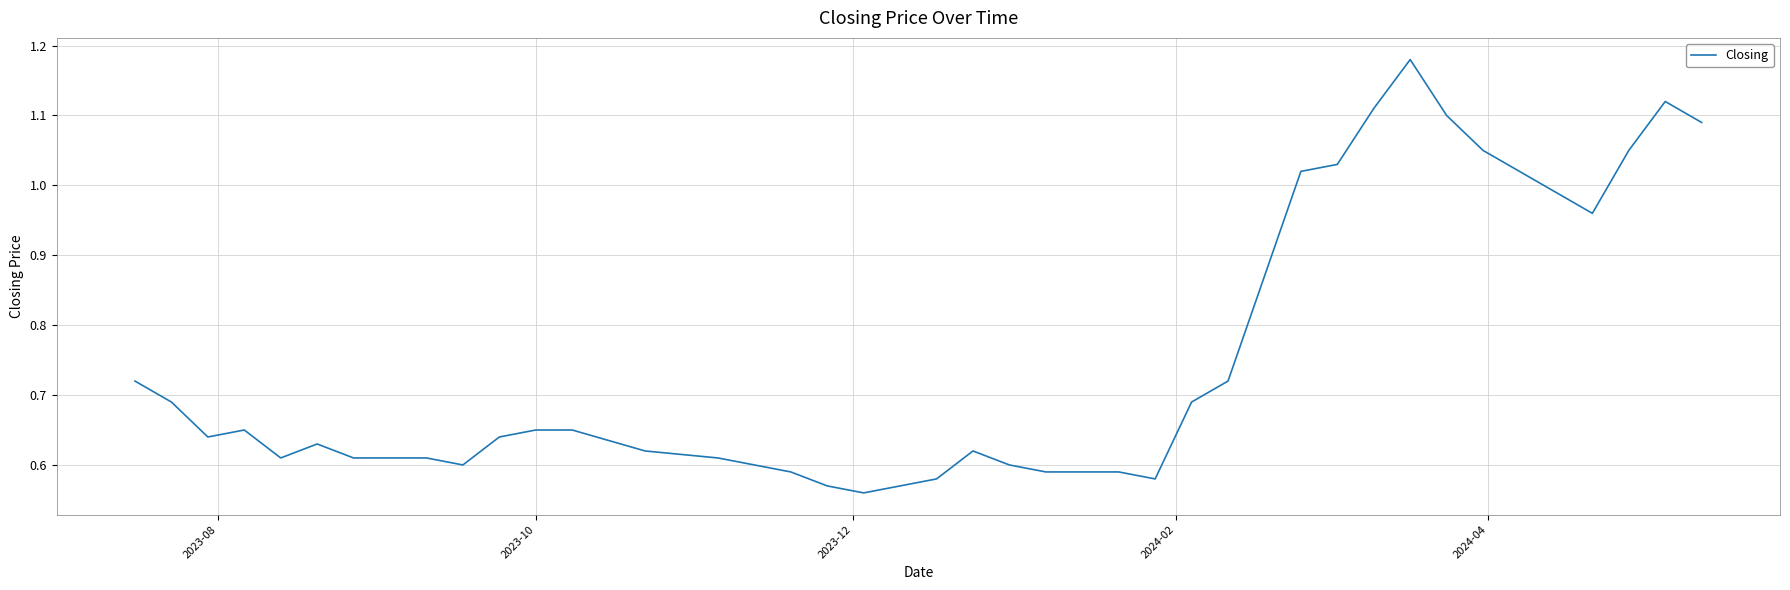

How many lines are shown in the chart?

1